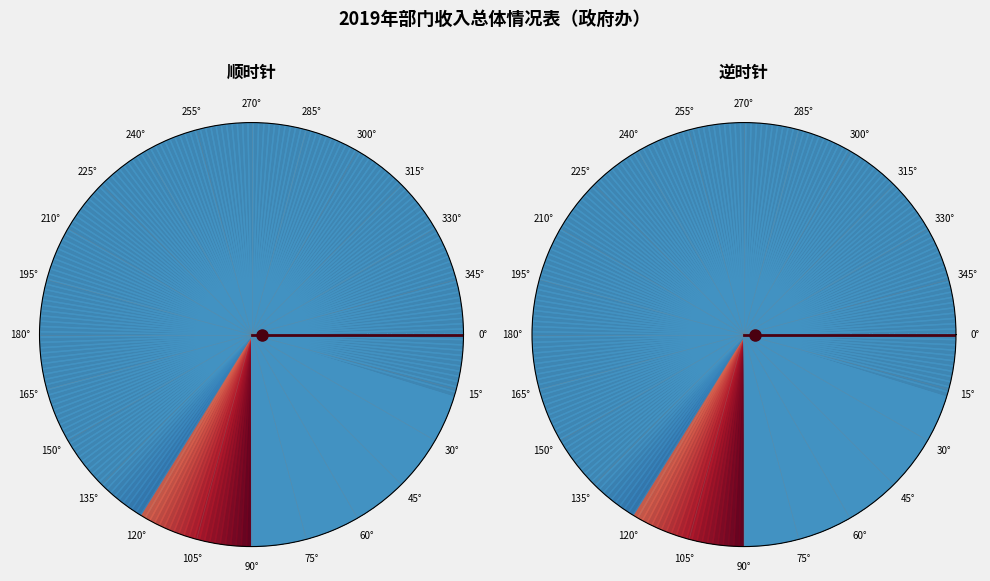

What is the majority slice?

0°